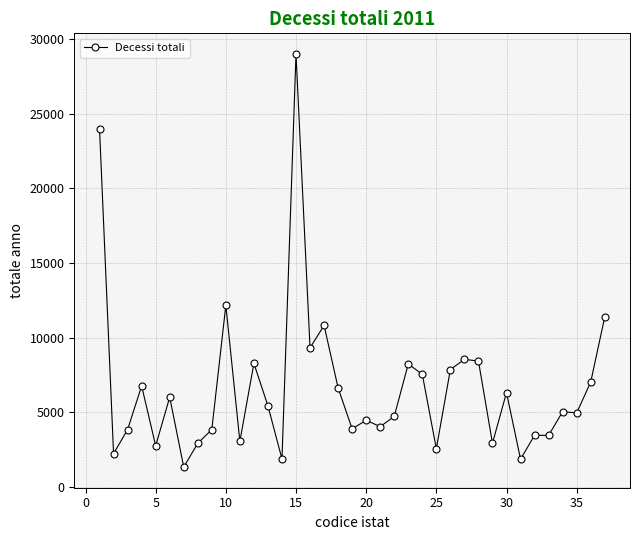

What is the average value?

6675